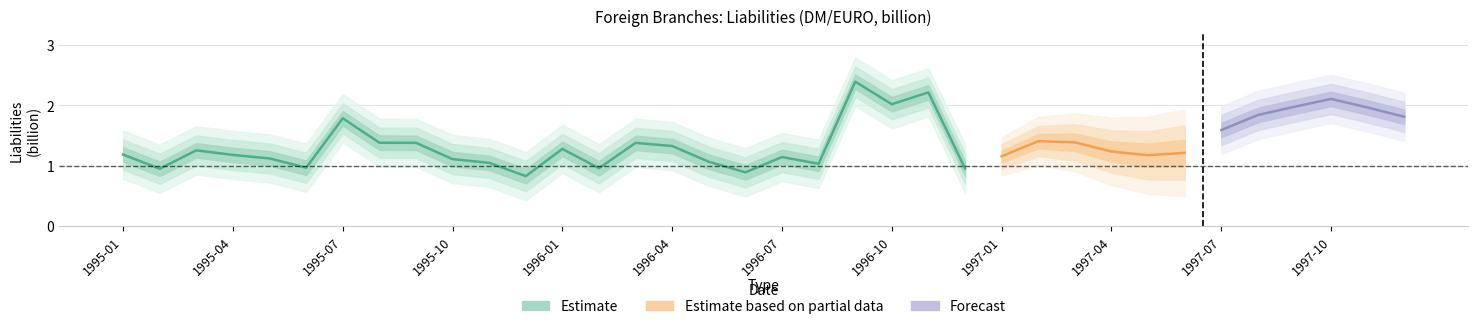

Reading left to right, transcribe all the data shown in this chart.

1.2	0.9	1.3	1.2	1.1	1.0	1.8	1.4	1.4	1.1	1.0	0.8	1.3	1.0	1.4	1.3	1.1	0.9	1.1	1.0	2.4	2.0	2.2	1.0	1.2	1.4	1.4	1.2	1.2	1.2	1.6	1.8	2.0	2.1	2.0	1.8